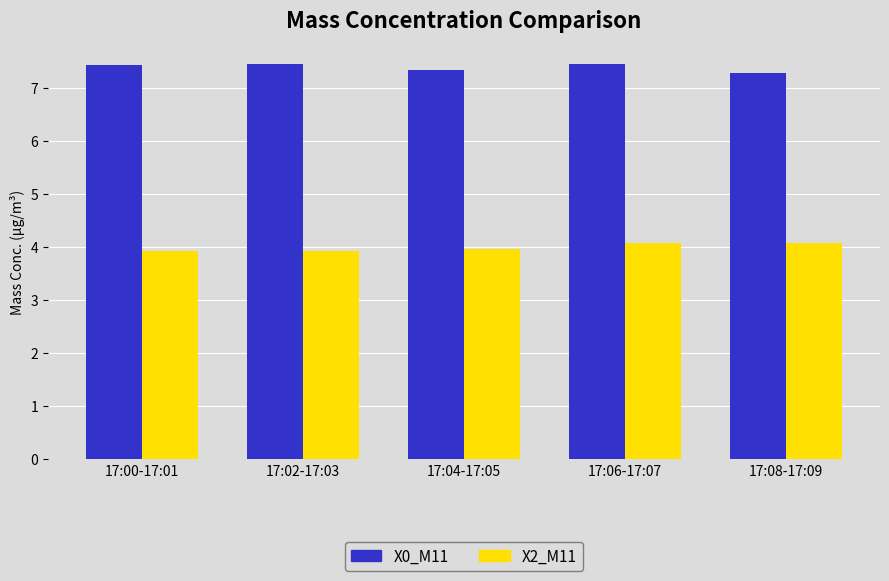

What is the highest value of the X0_M11 series?

7.5